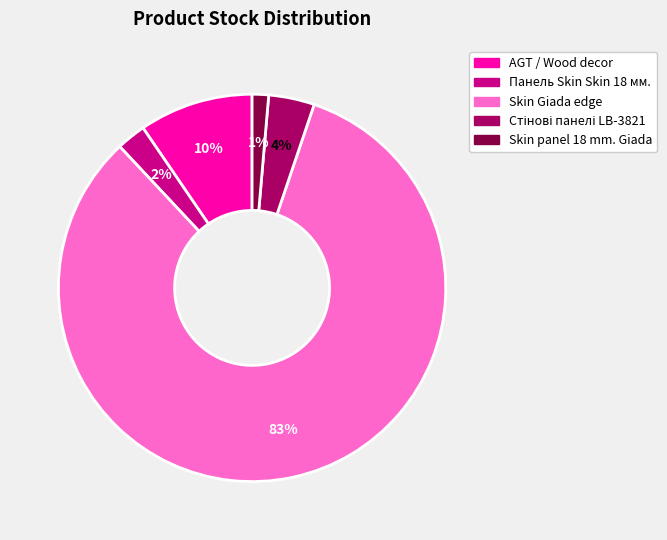

Is there a majority slice in this chart?

Yes